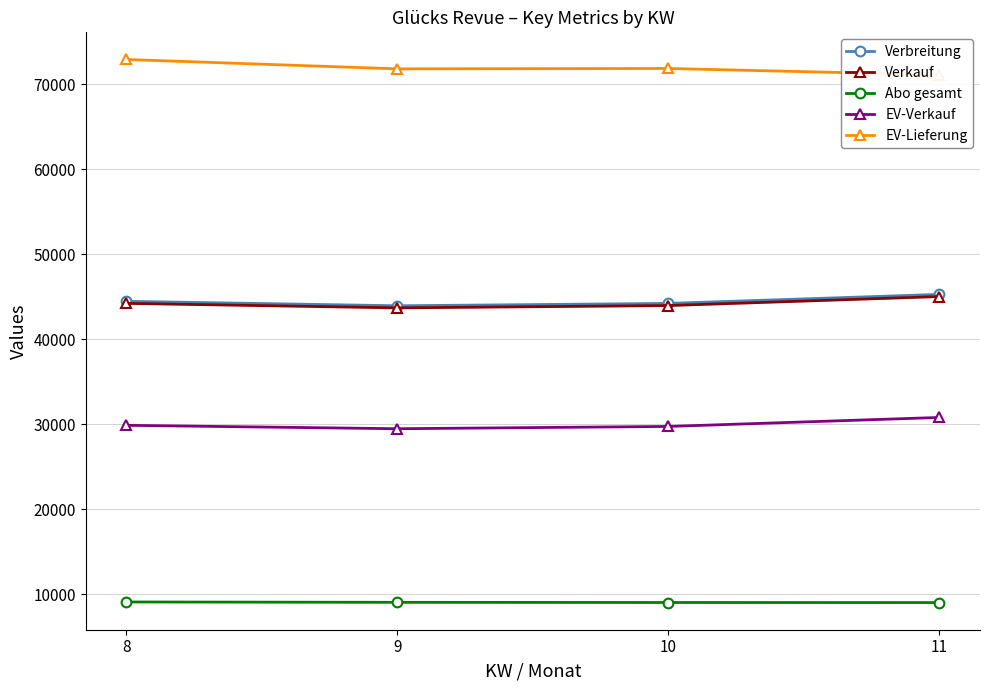

Which label corresponds to the largest value in the chart?

8